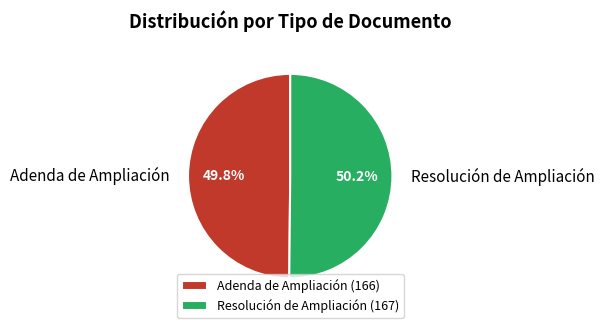

The Resolución de Ampliación slice represents 50% of the pie. True or false?

True